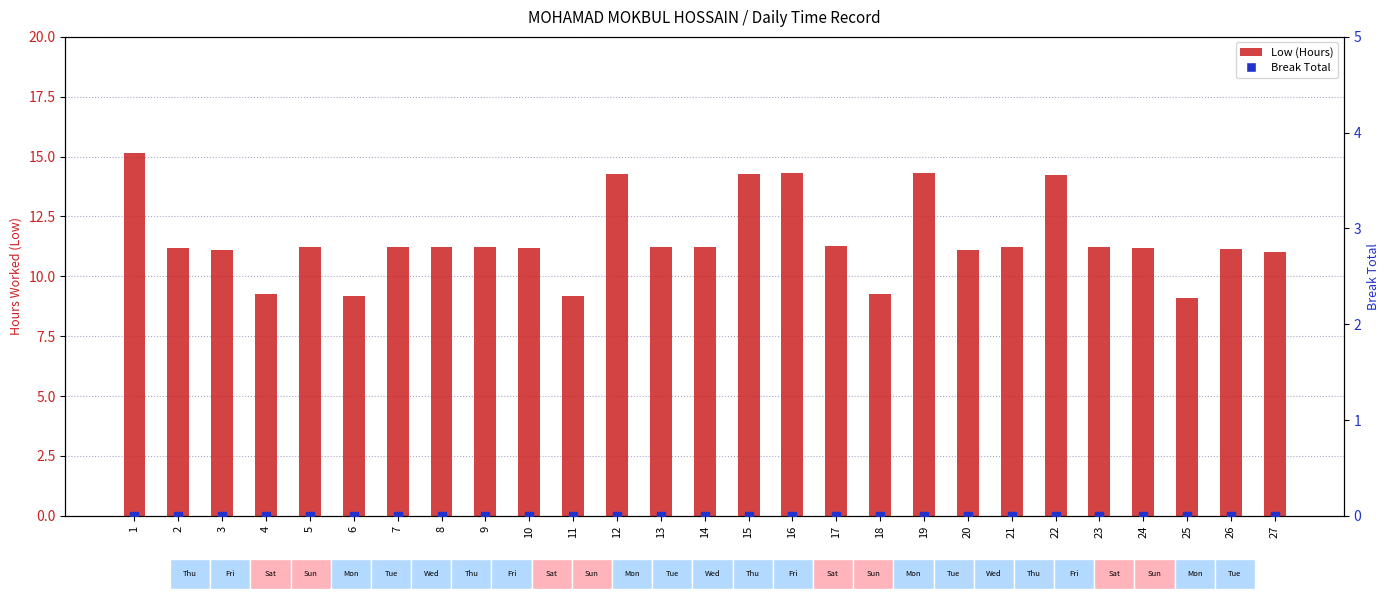

Which series has the largest Y range (max minus min)?

Low (Hours)